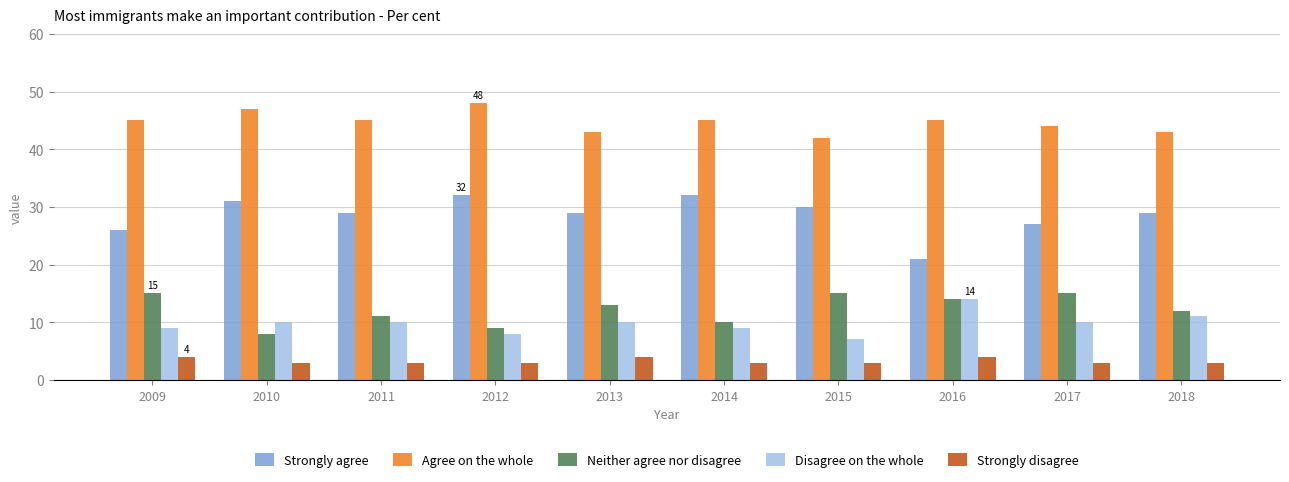

What is the difference between the maximum and minimum values in the Disagree on the whole series?

7